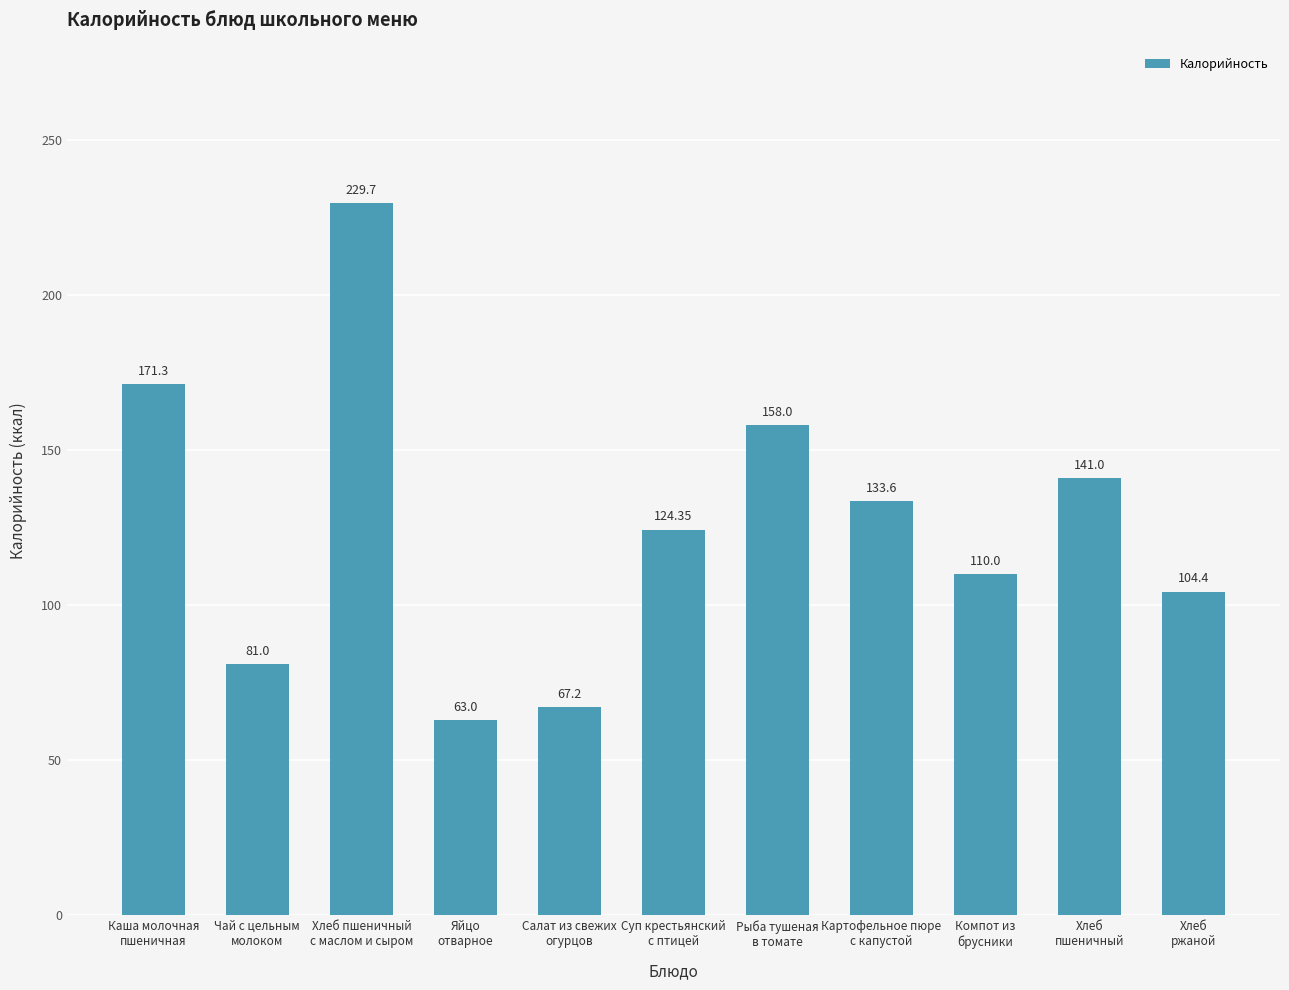

What is the difference between the maximum and minimum values?

166.7